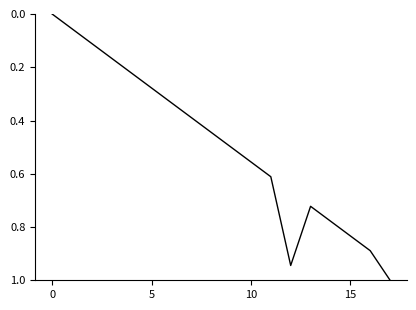

What is the difference between the maximum and minimum values?

1.0